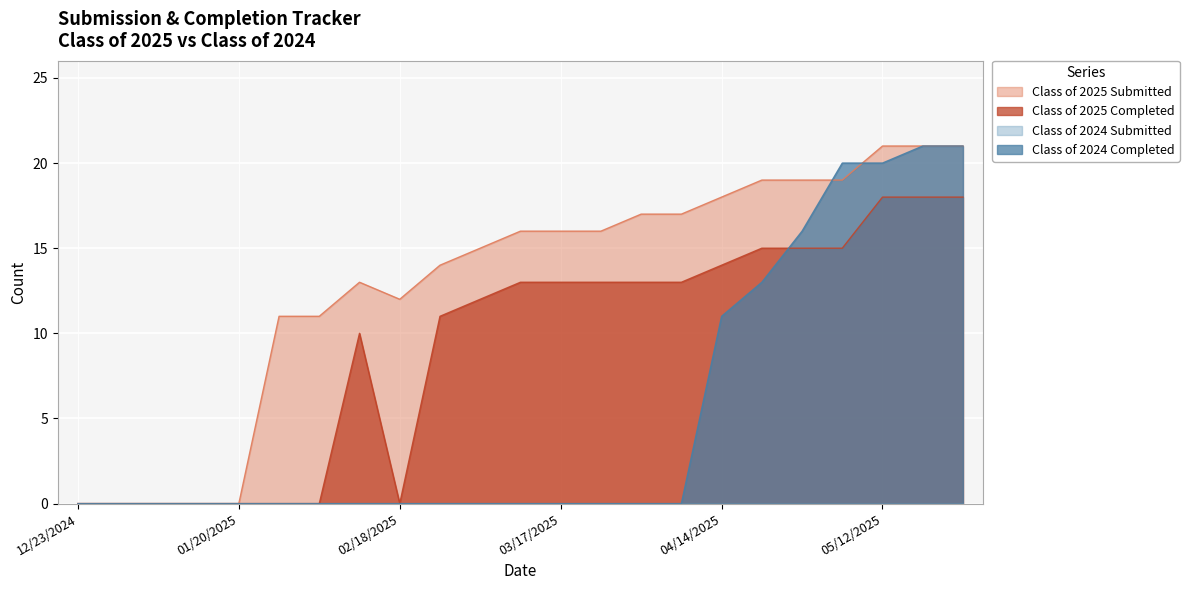

Which category has the lowest value in the Class of 2025 Submitted series?

12/23/2024